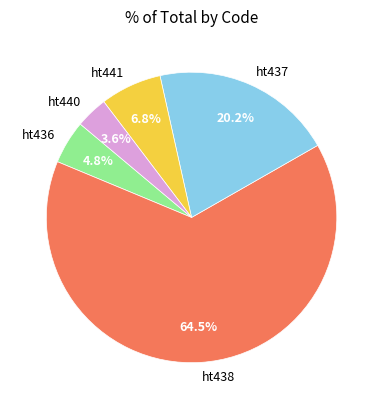

How many slices are in this pie chart?

5